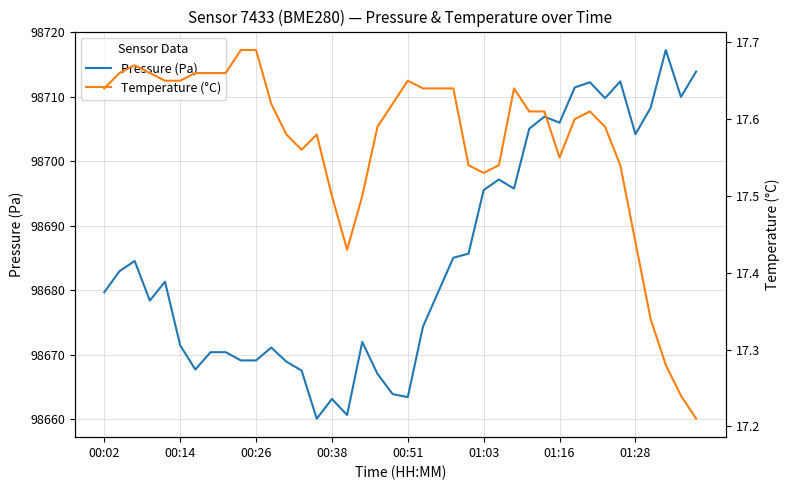

At 8, list the series in order from largest to smallest.

pressure, temperature